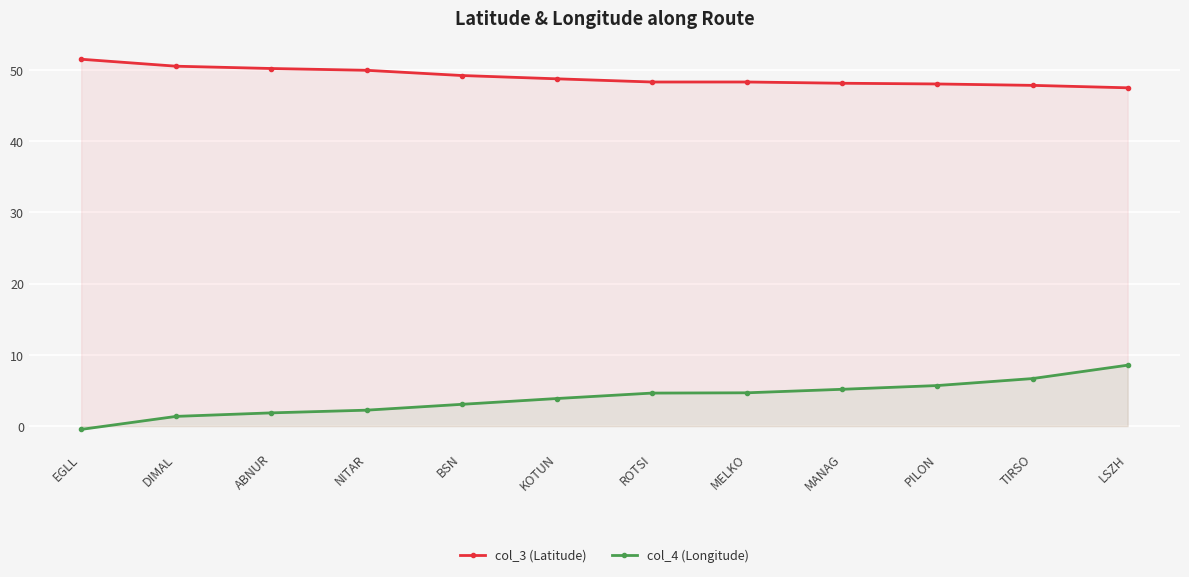

What is the difference between the col_4 (Longitude) values at EGLL and PILON?

6.2